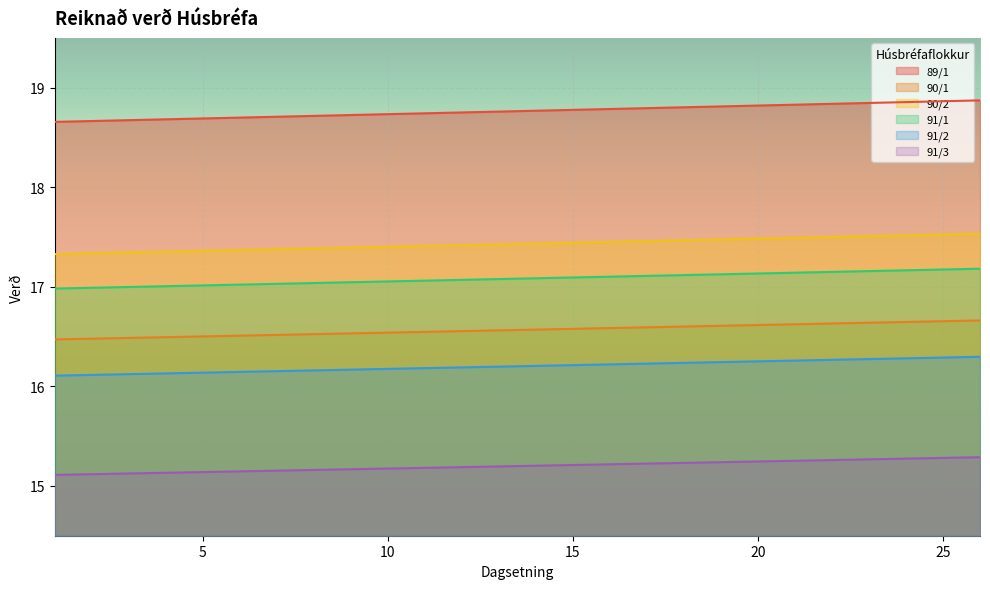

What is the difference between the maximum and minimum values in the 91/2 series?

0.2